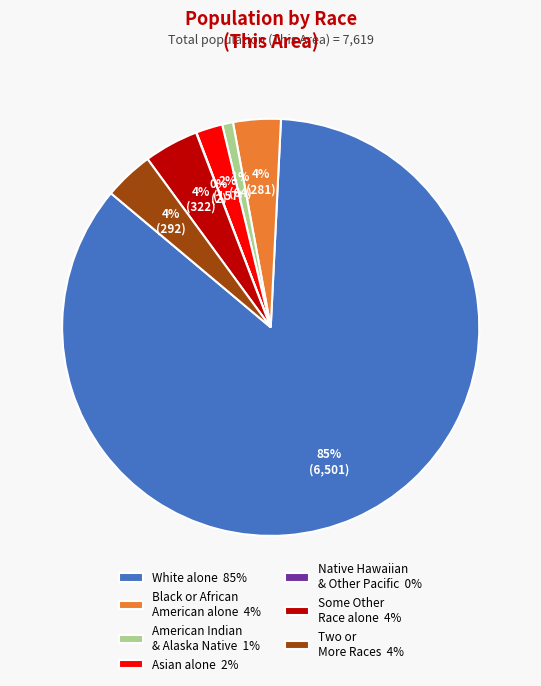

To the nearest percent, what percentage of the pie is White alone 85%?

85%